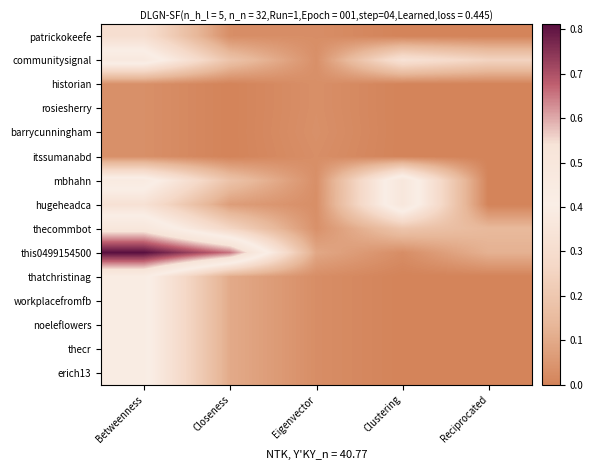

What is the difference between the highest and lowest values at Betweenness?

0.8